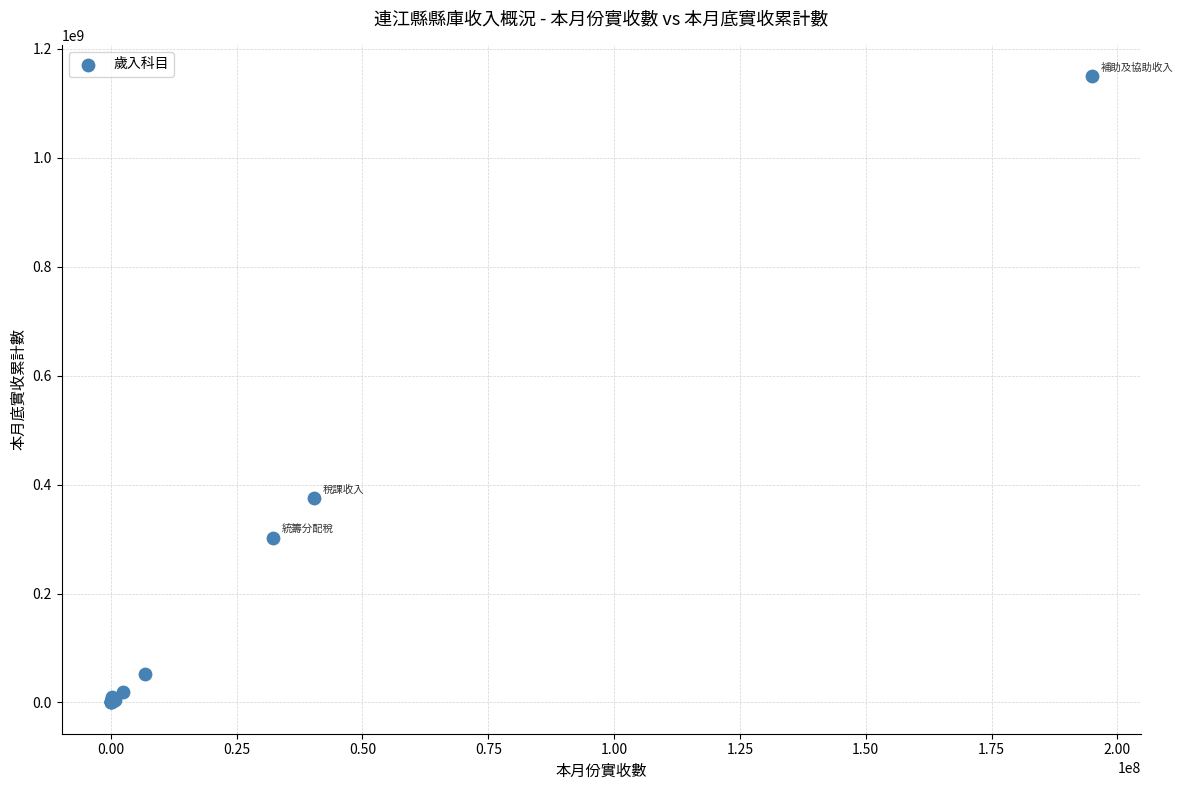

What Y value in the scatter plot is closest to 575072285?

374806559